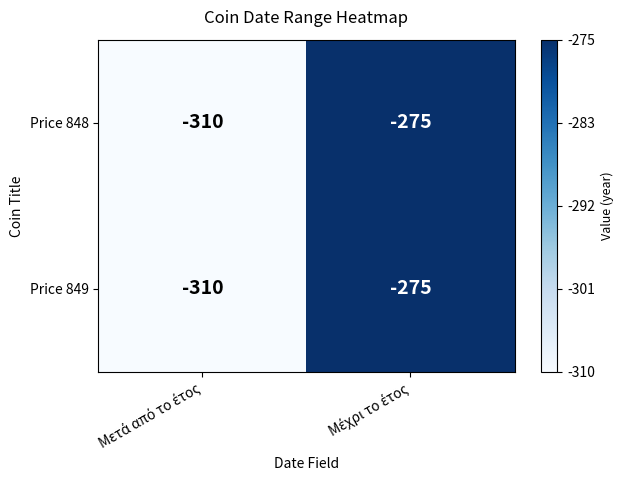

Reading right to left, list all the values displayed in this chart.

Price 848: -275	-310
Price 849: -275	-310